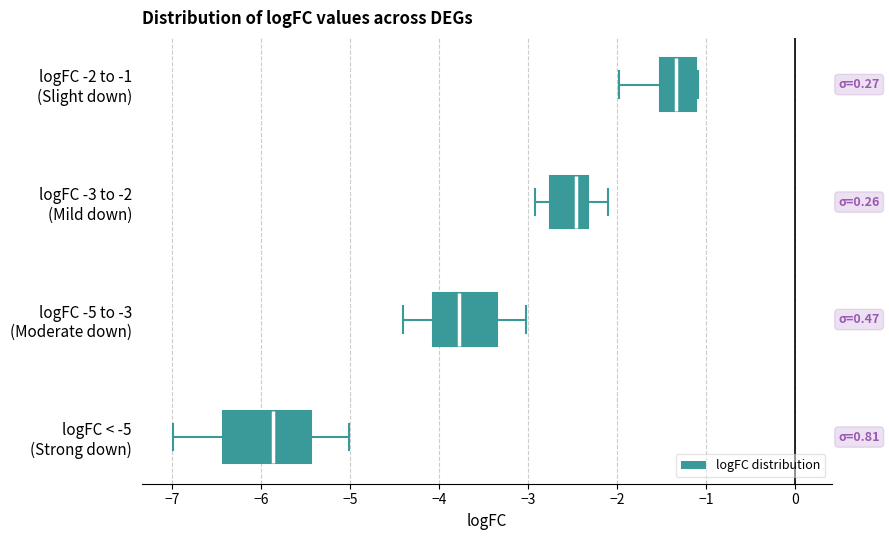

Reading bottom to top, read every box against the x-axis: the position of its median line, the range the box covers, and the ends of its whiskers. The values are not printed on the chart, so give them approximately, as read against the axis.

logFC < -5 (Strong down): median -5.9, box -6.4 to -5.4, whiskers -7.0 to -5.0
logFC -5 to -3 (Moderate down): median -3.8, box -4.1 to -3.4, whiskers -4.4 to -3.0
logFC -3 to -2 (Mild down): median -2.5, box -2.8 to -2.3, whiskers -2.9 to -2.1
logFC -2 to -1 (Slight down): median -1.3, box -1.5 to -1.1, whiskers -2.0 to -1.1